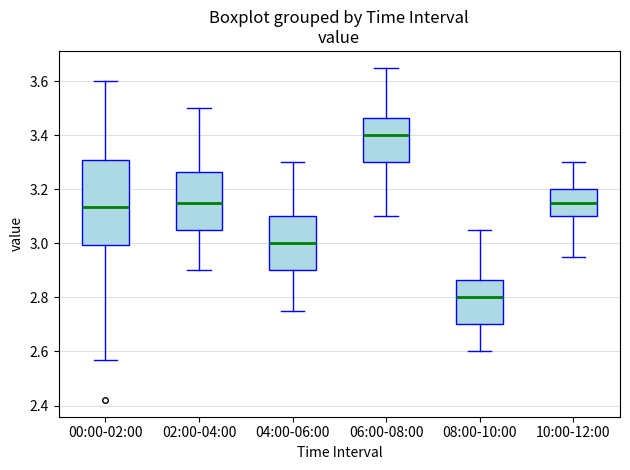

Which box has the lowest median line?

08:00-10:00